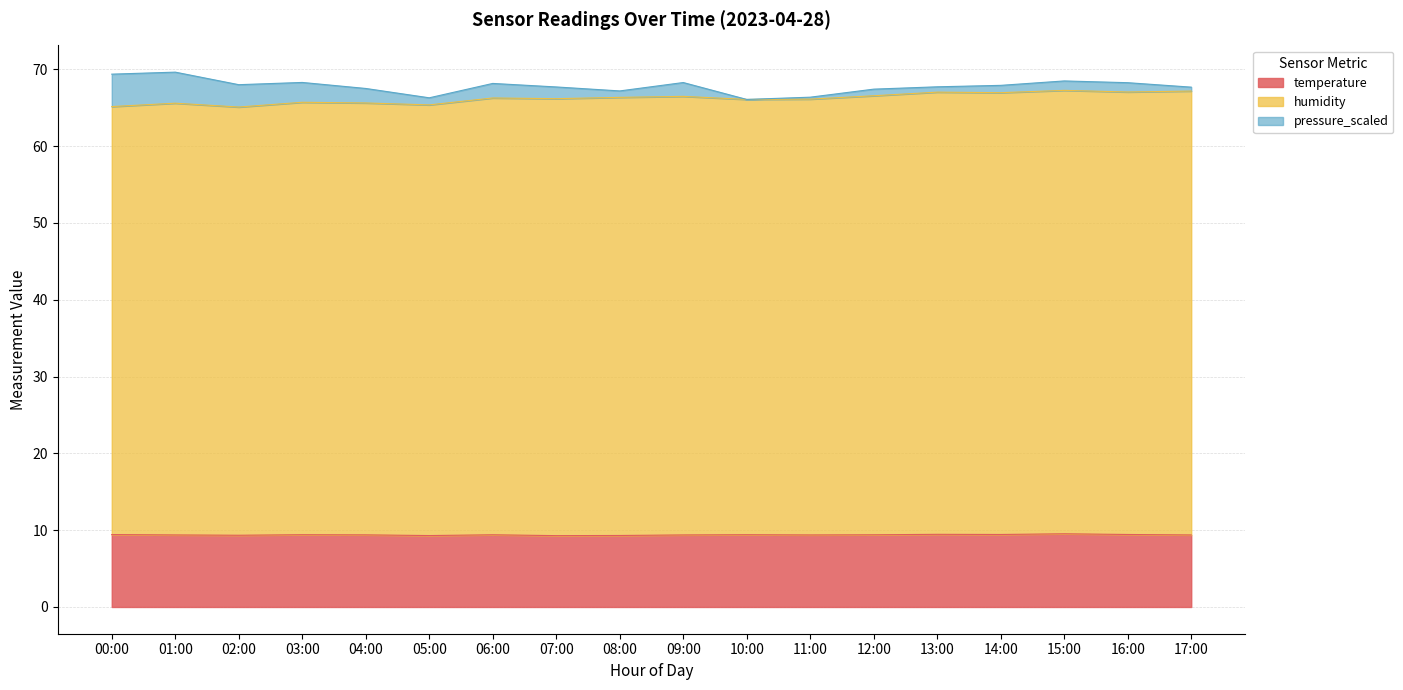

Between 16:00 and 02:00, which is larger?

16:00